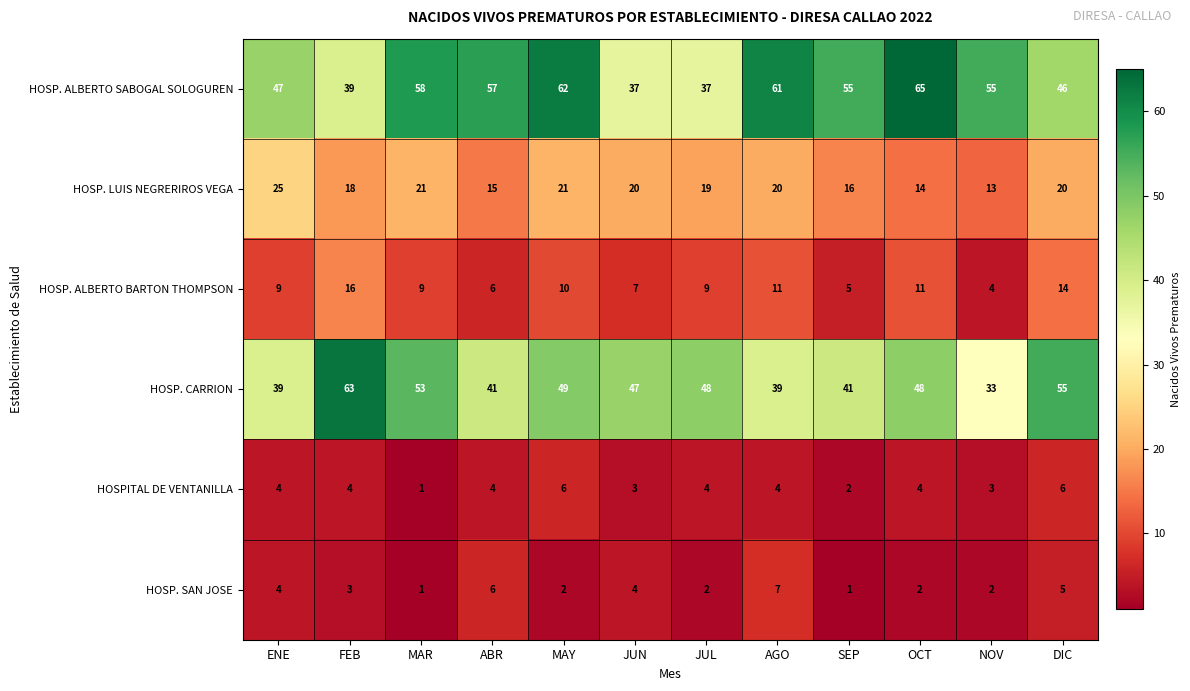

Where does the HOSP. ALBERTO SABOGAL SOLOGUREN series first go above 55?

MAR